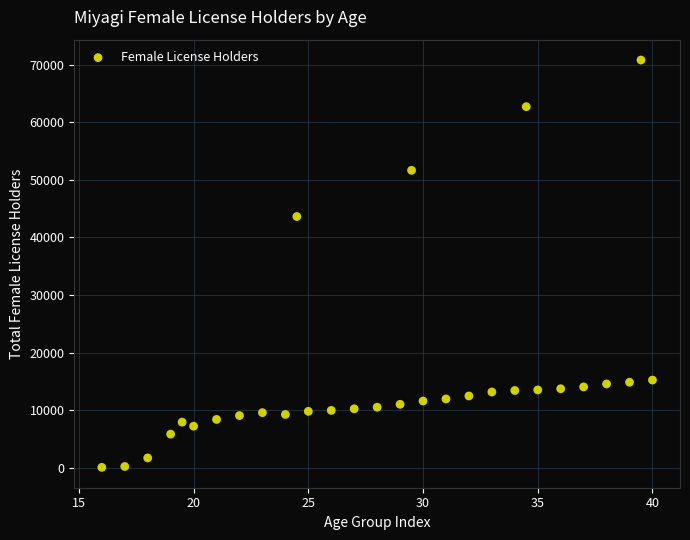

What is the range of Y values (max minus min)?

70686